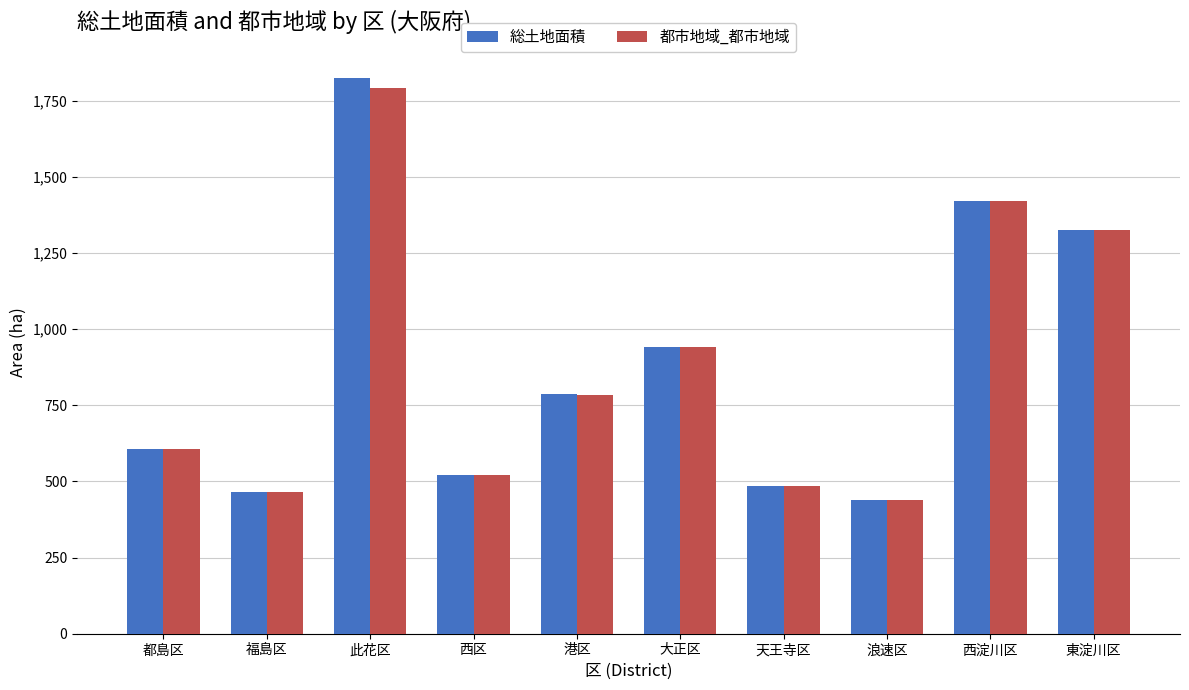

What is the value of the 都市地域_都市地域 bar at the 5th from the left?

784.4